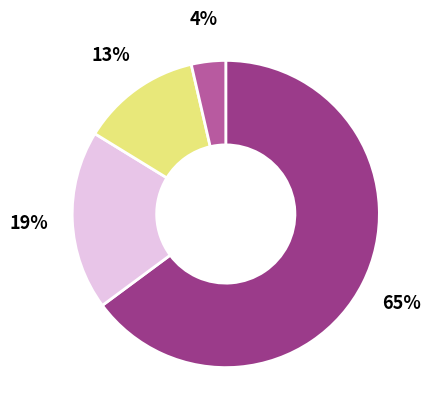

To the nearest percent, what is the average slice percentage?

25%